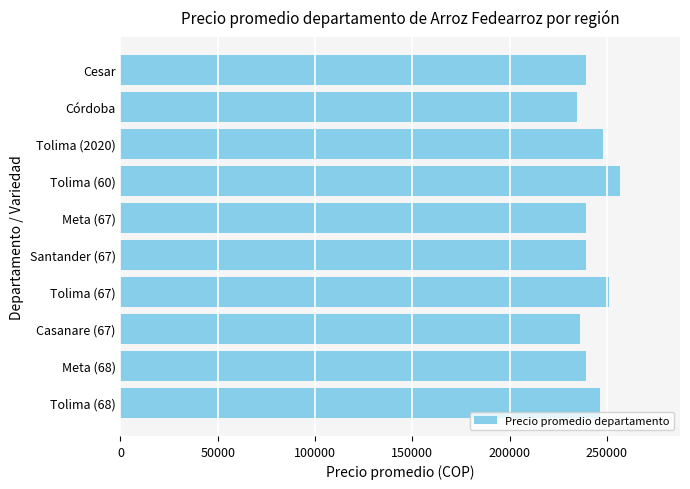

At which category does the chart reach its peak across all series?

Tolima (60)